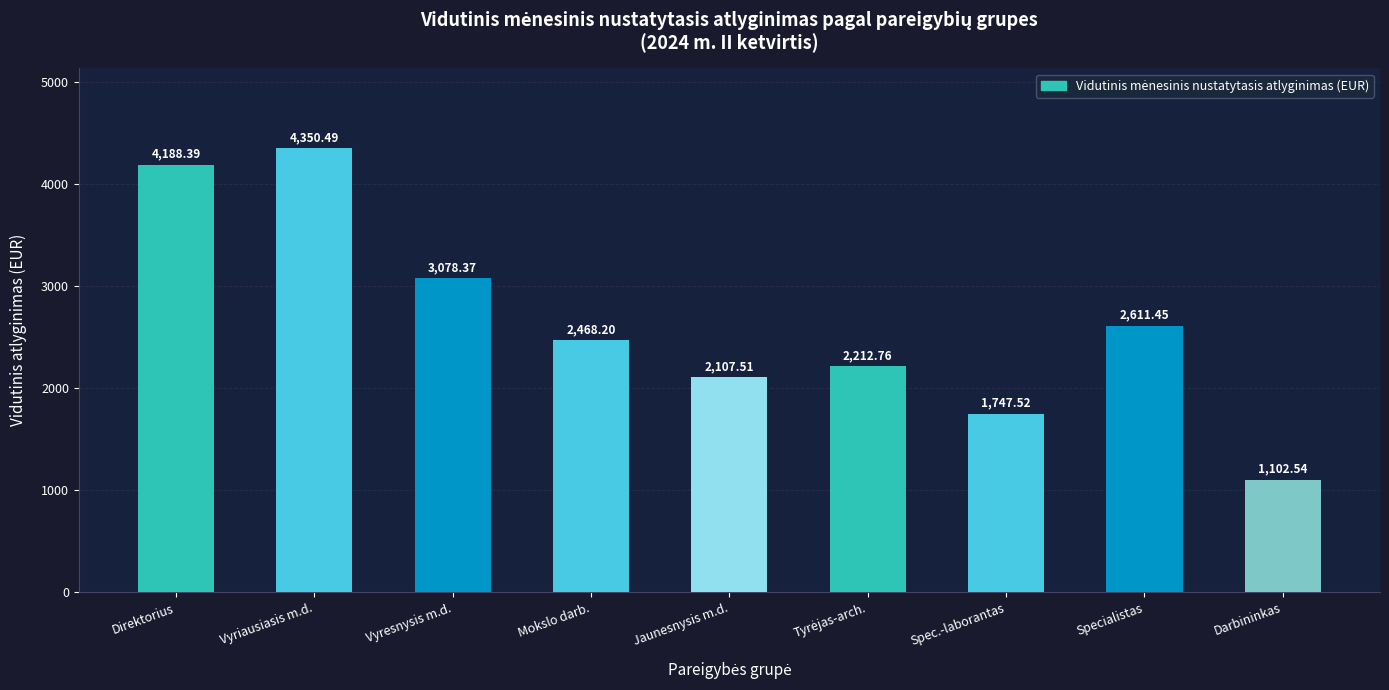

What position from the right is Vyresnysis m.d.?

7